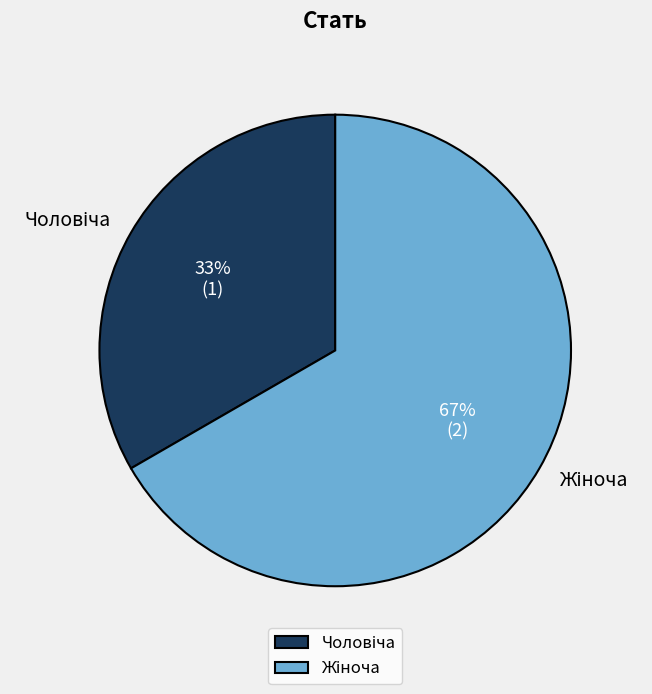

To the nearest percent, what is the average slice percentage?

50%